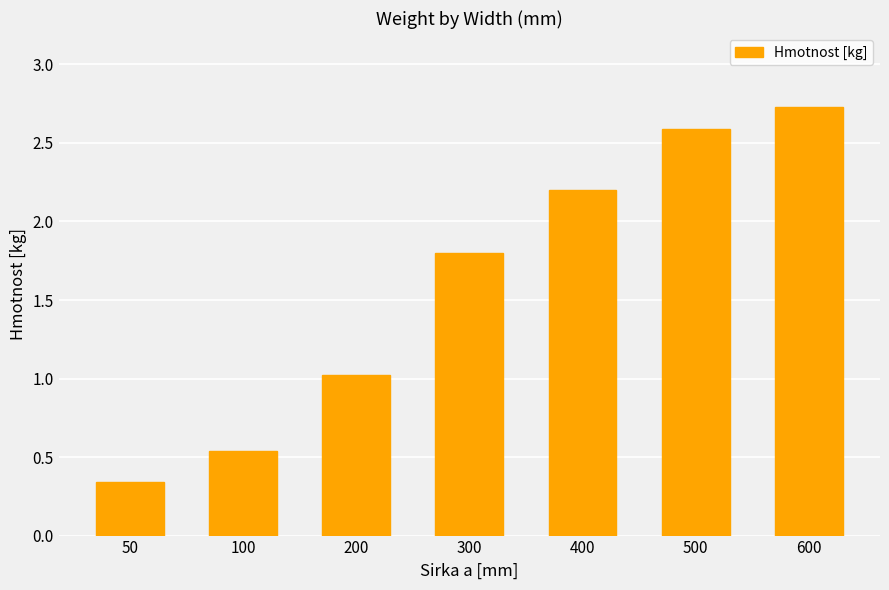

The value at 400 is 2.2. True or false?

True